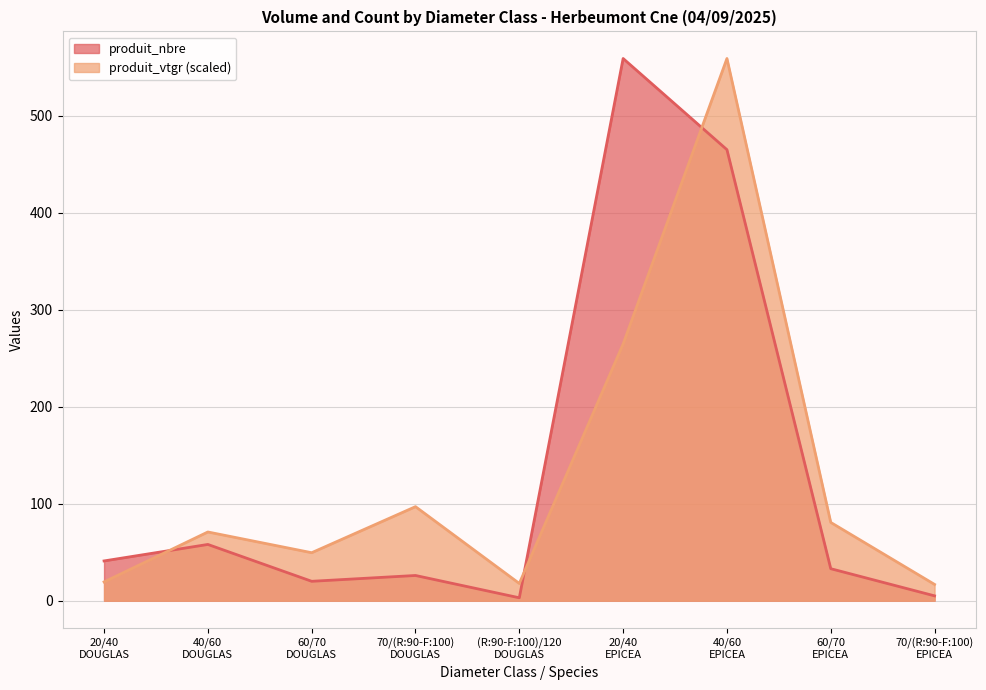

What is the spread (max minus min) of values at 40/60
DOUGLAS?

12.9